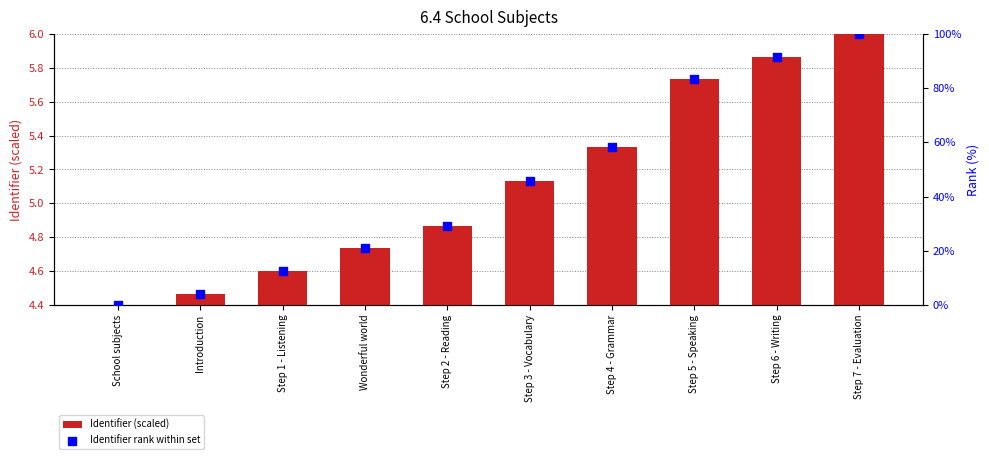

Which series has the largest Y range (max minus min)?

Identifier rank within set